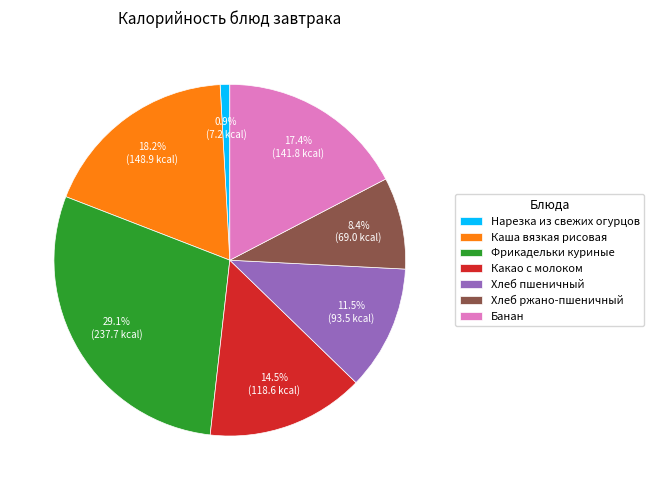

What is the ratio of the value at Хлеб ржано-пшеничный to the value at Фрикадельки куриные?

0.3